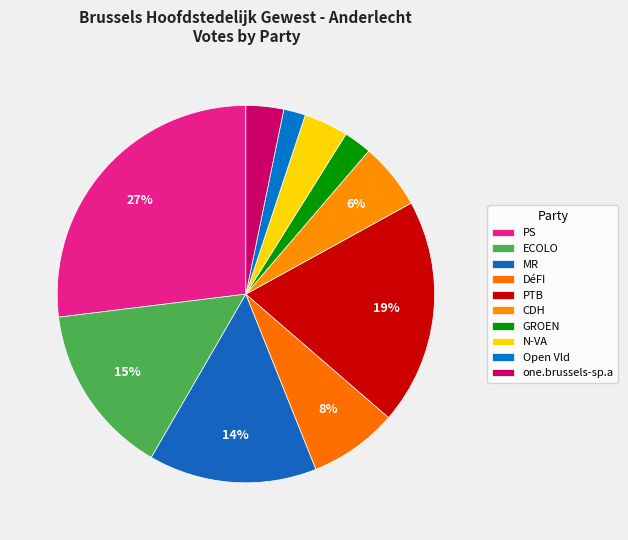

Which category has the biggest portion of the pie?

PS